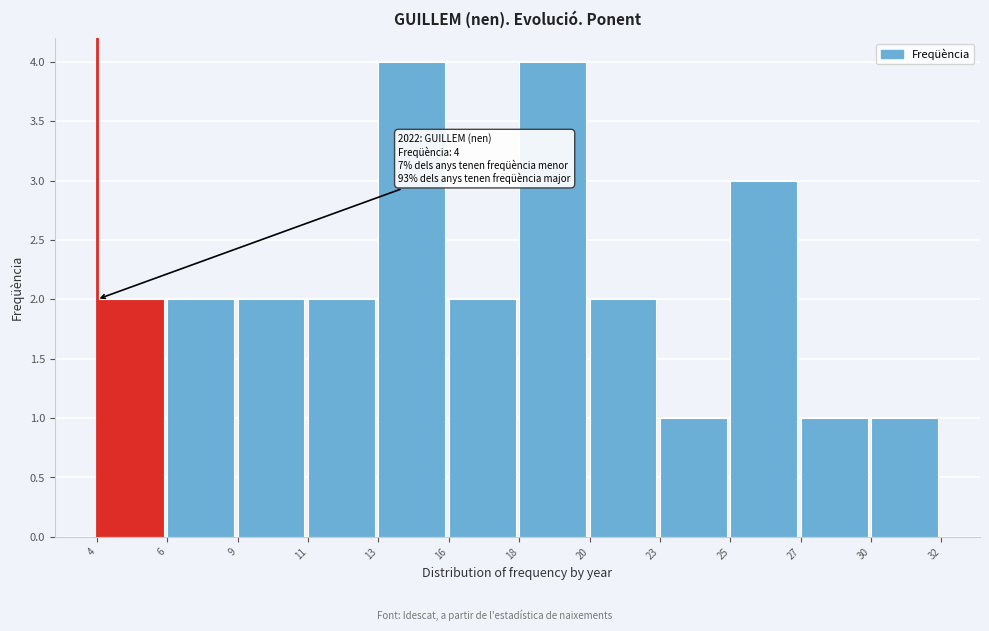

Reading left to right, what are all the values shown in this chart?

2	2	2	2	4	2	4	2	1	3	1	1